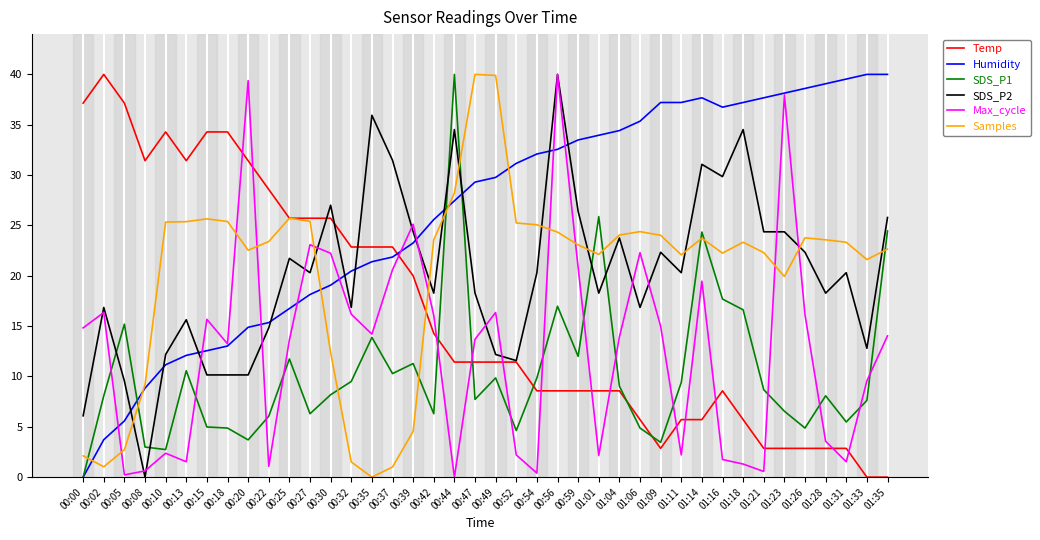

True or false: Humidity has a value of 44.6 at 00:56.

False